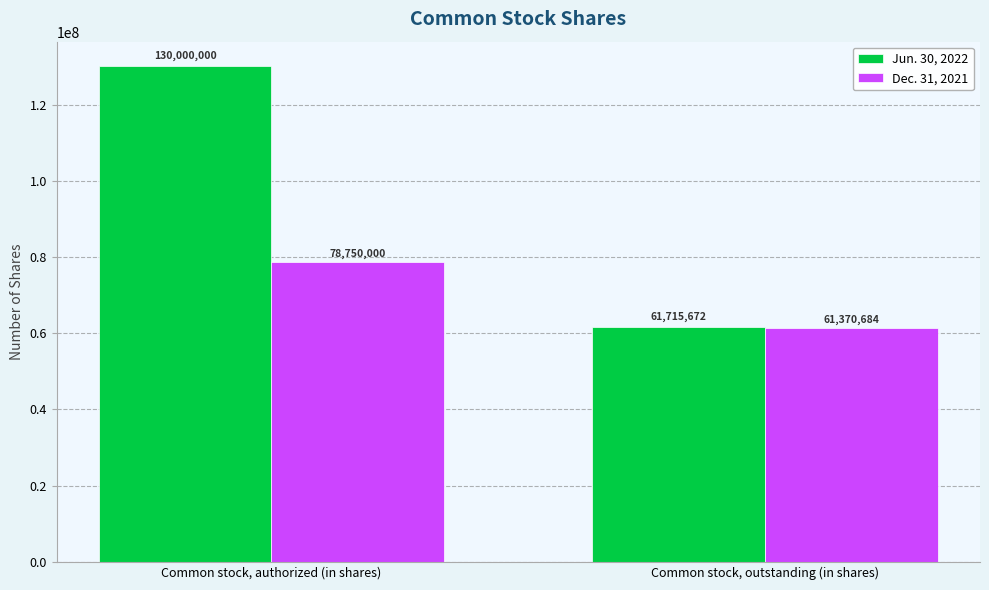

List the series in order of their peak value, highest first.

Jun. 30, 2022, Dec. 31, 2021